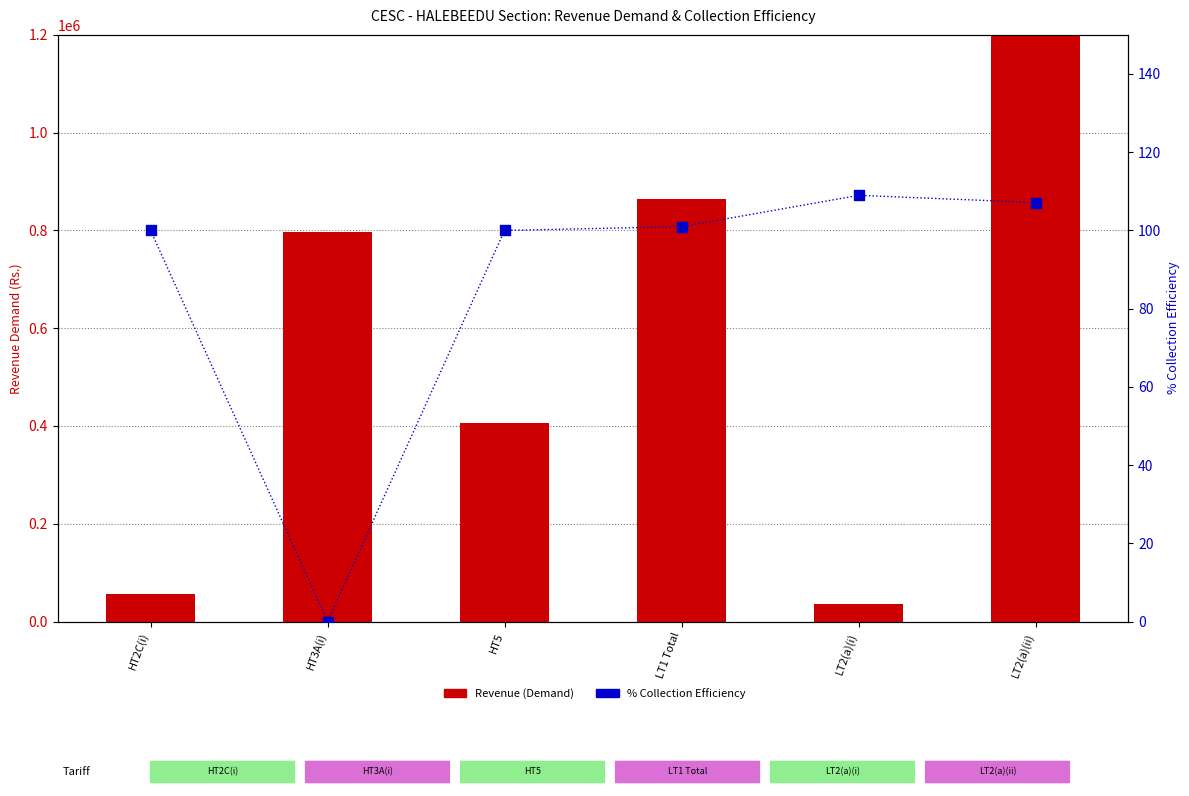

Which series has the largest Y range (max minus min)?

Revenue (Demand)